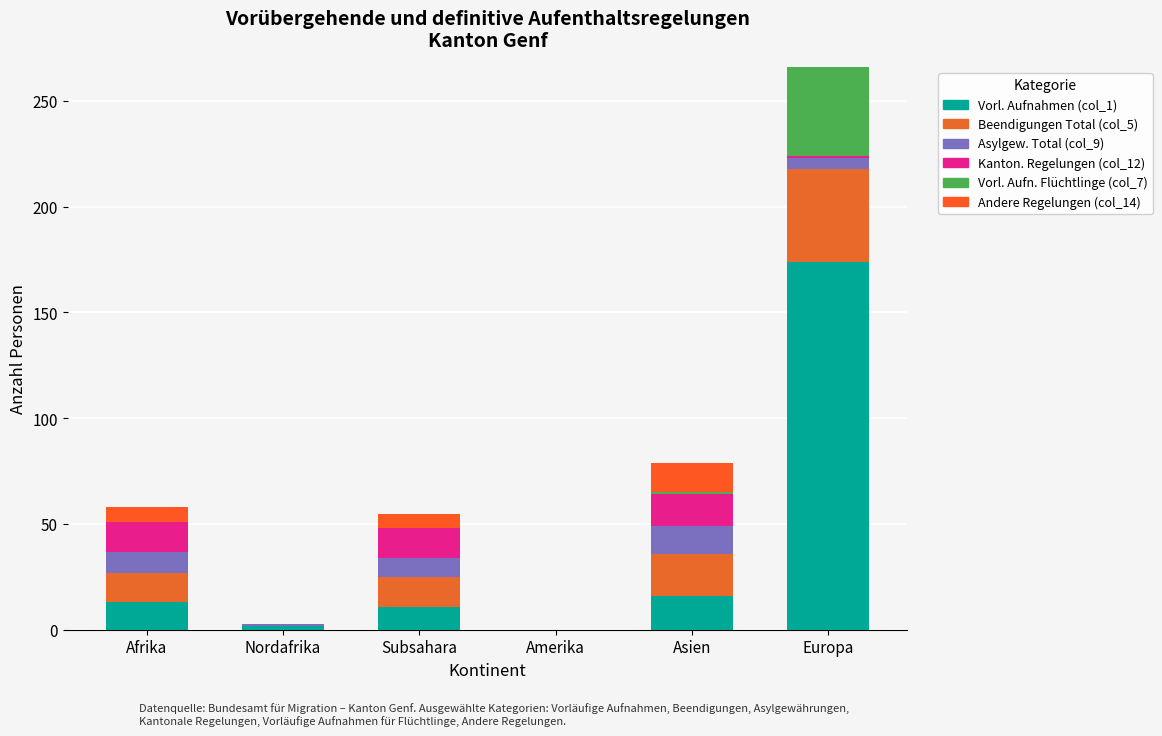

How many series are shown in this chart?

6